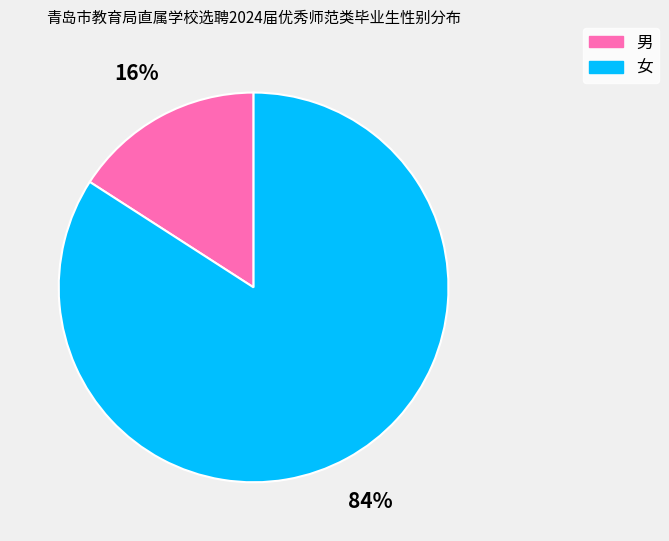

Rank the categories by value from highest to lowest.

女, 男